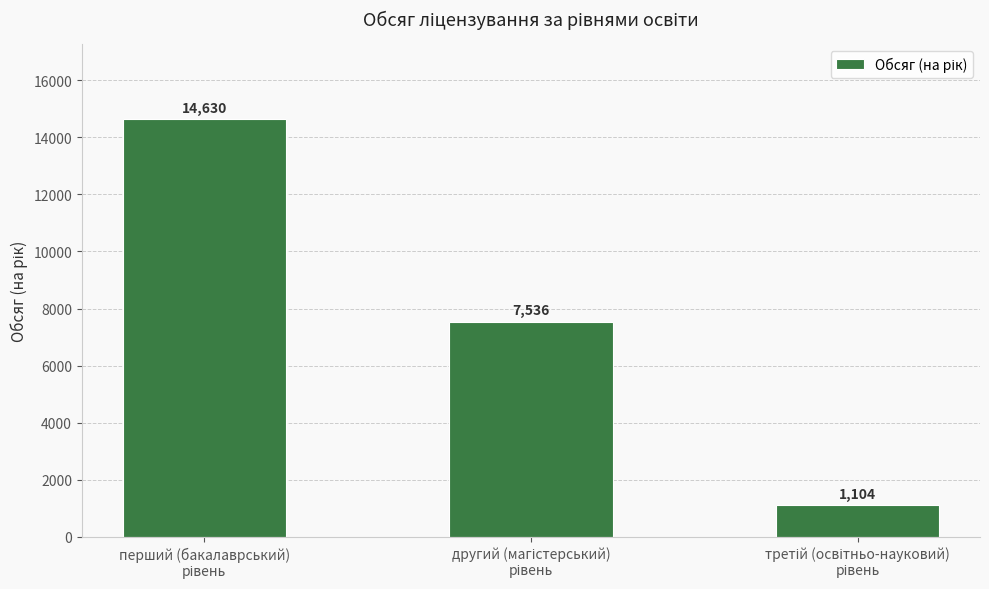

What is the value of the 1st bar from the left?

14630